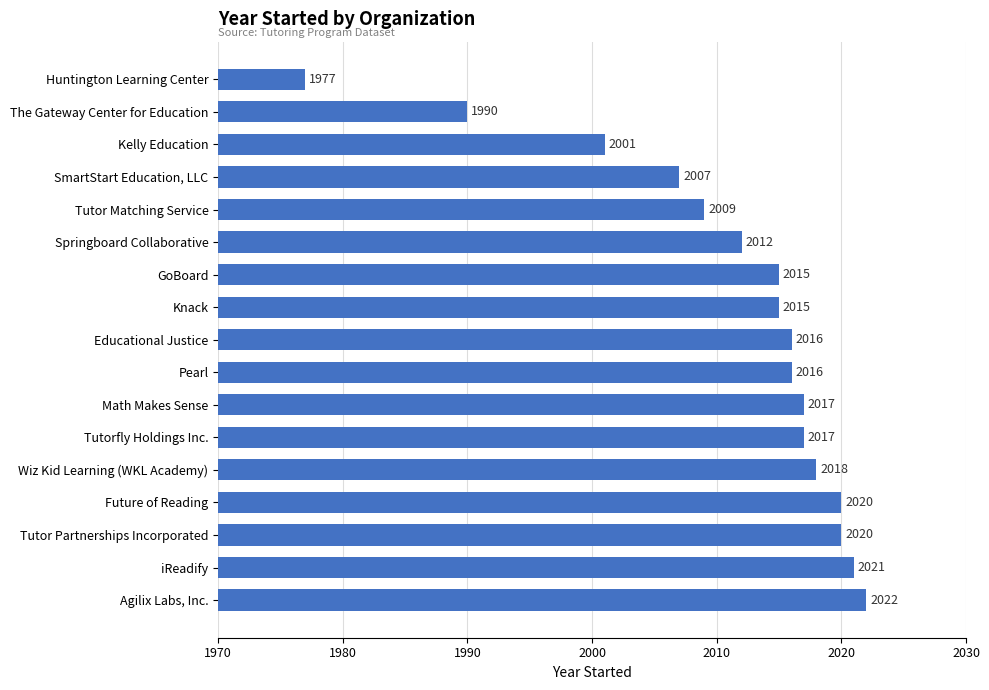

At which label is the value closest to 1999?

Kelly Education